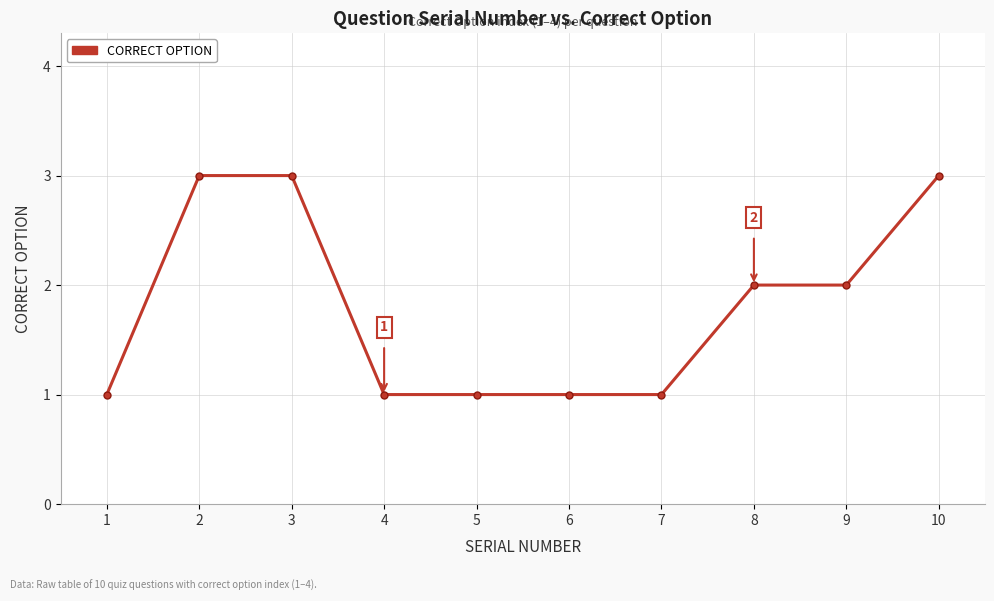

Count the number of categories in the chart.

10